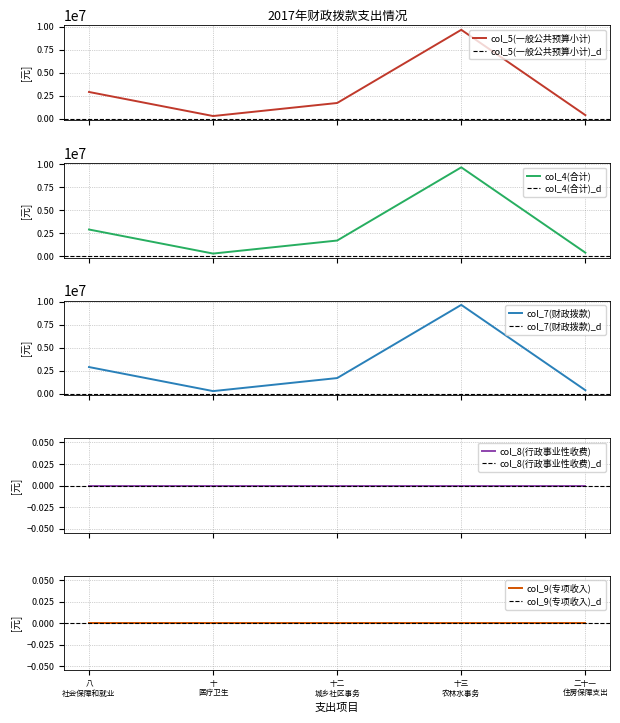

True or false: col_7(财政拨款) and col_5(一般公共预算小计) intersect in this chart.

False